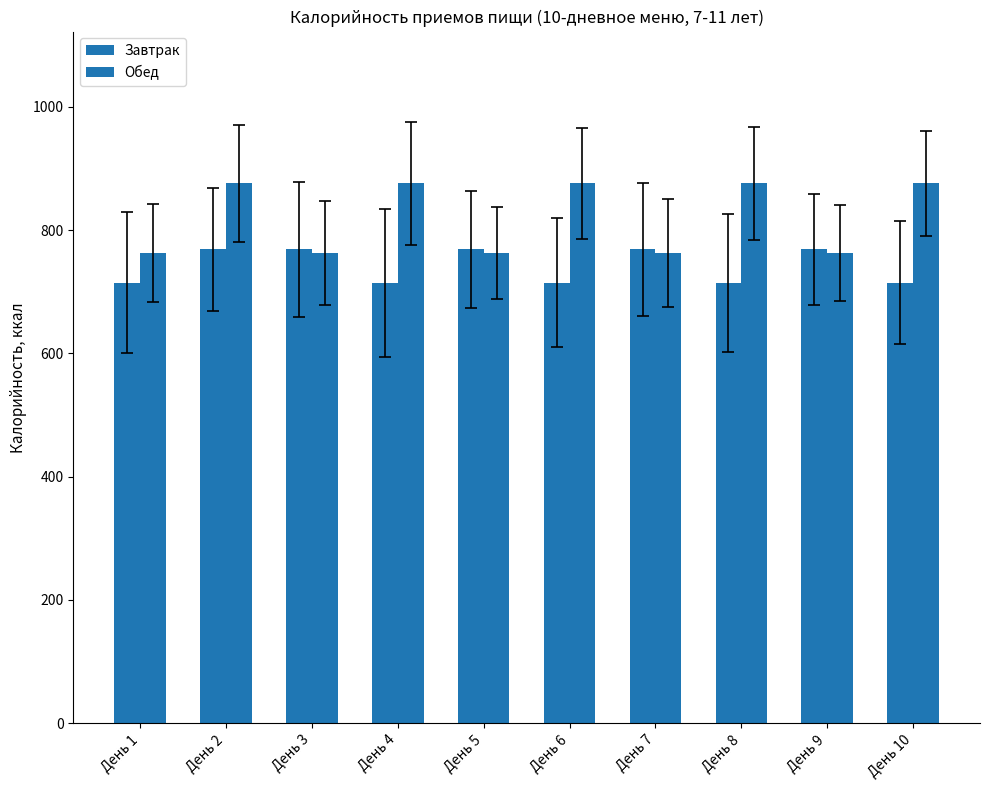

What is the lowest value of the Завтрак series?

715